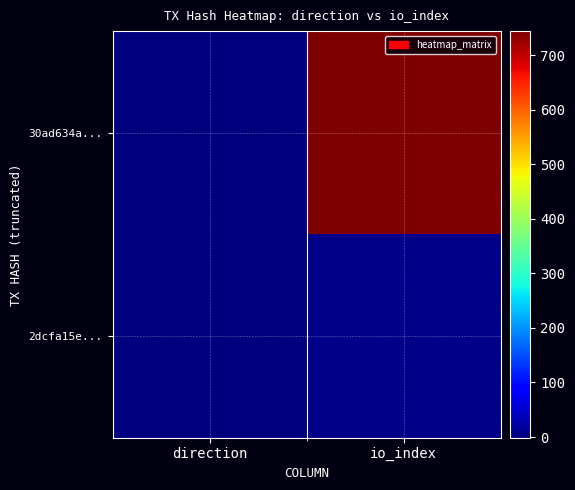

What is the total value across all series at io_index?

750